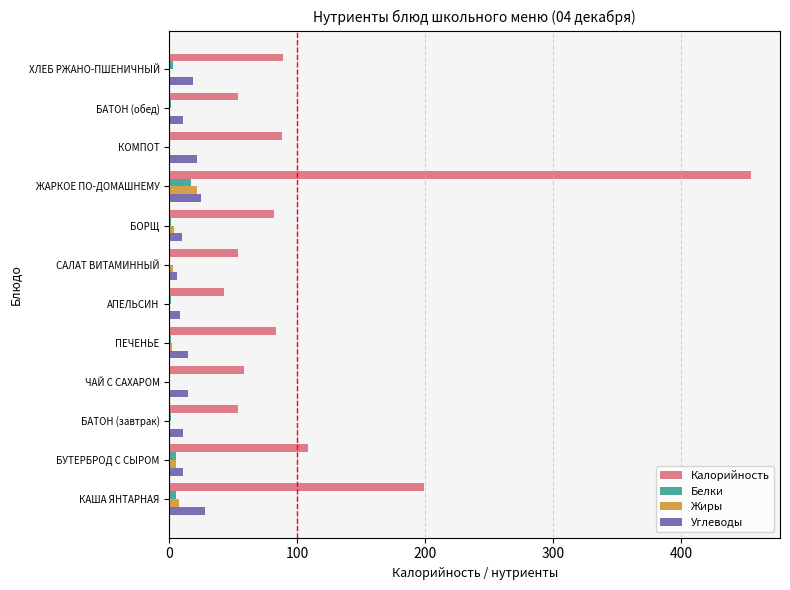

Which series changed the most between АПЕЛЬСИН and БОРЩ?

Калорийность